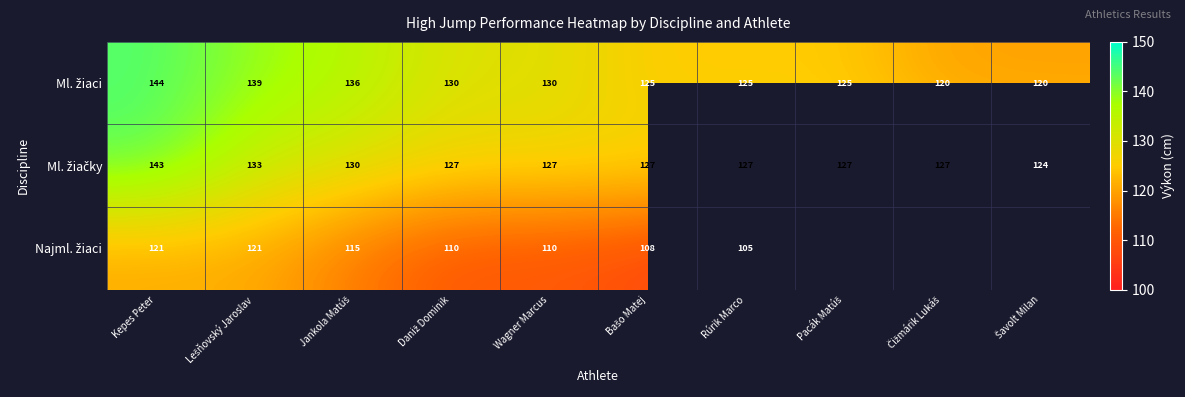

How many series are shown in this chart?

3